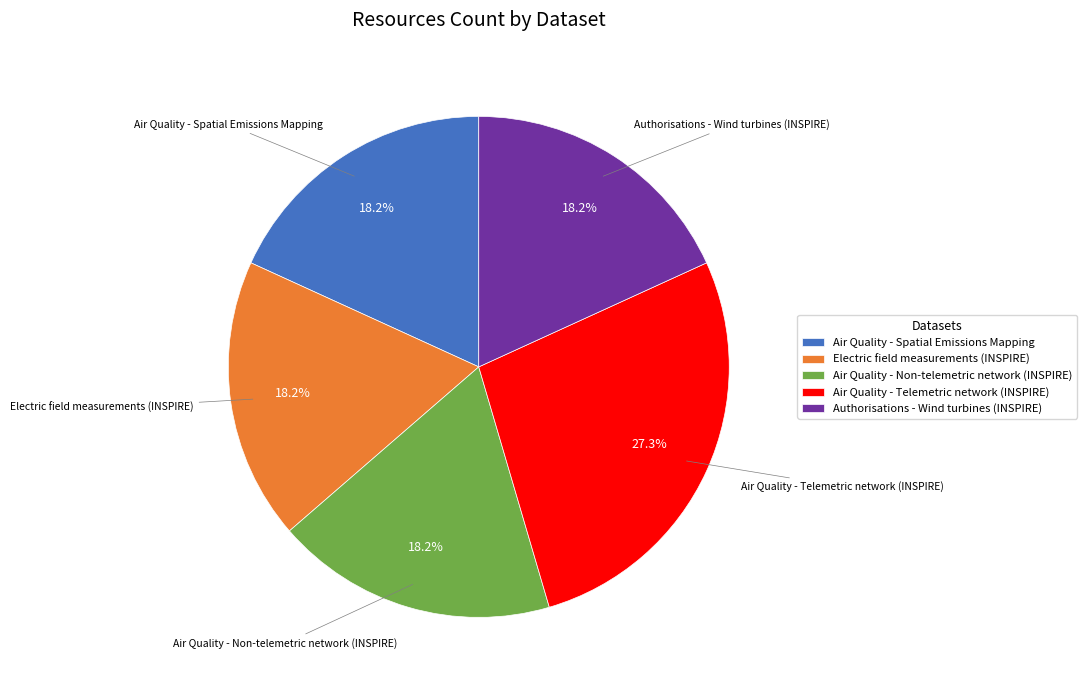

Does Air Quality - Non-telemetric network (INSPIRE) represent more than half of the total?

No